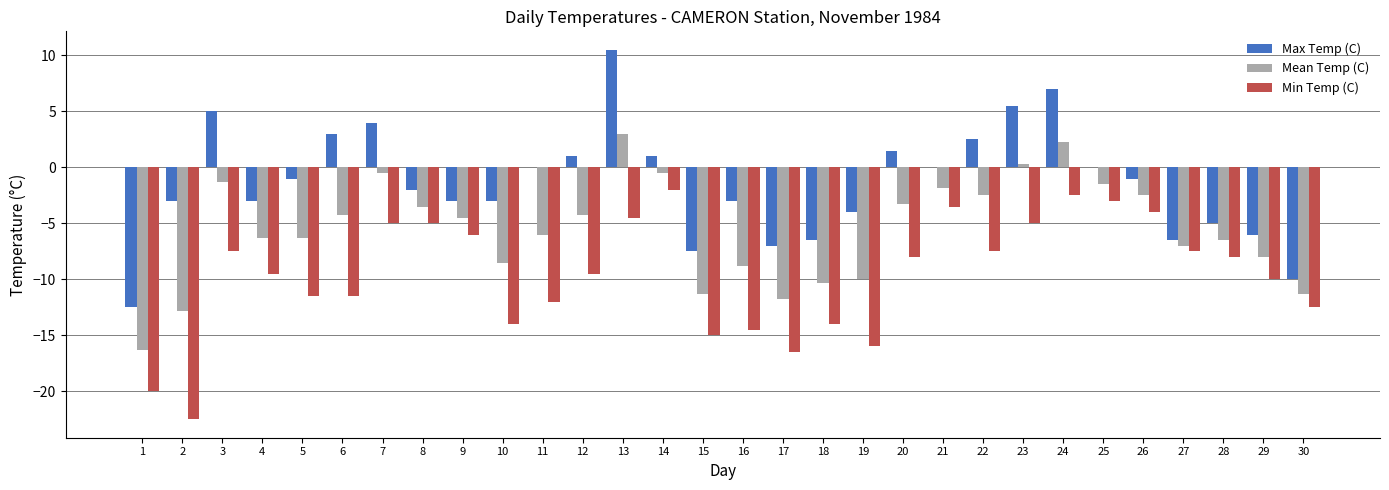

Is it true that Min Temp (C) equals -1.7 at 25?

False